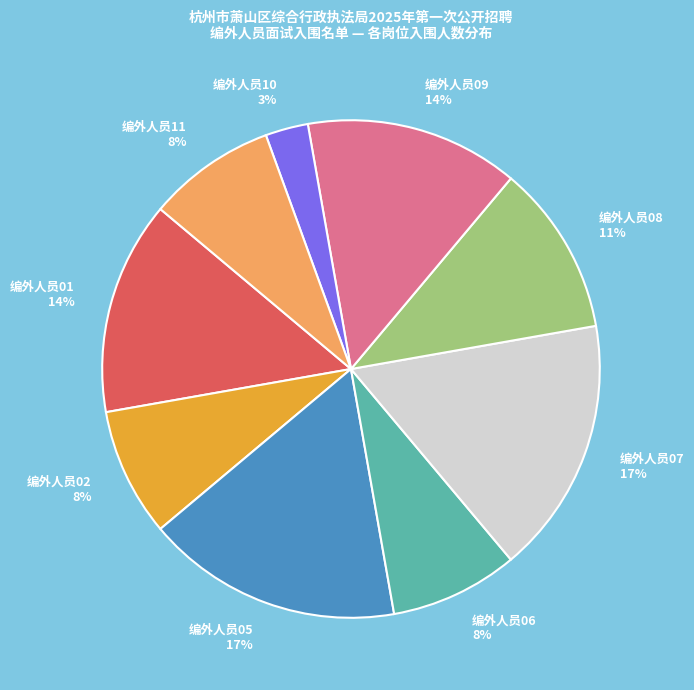

Count the number of slices in the pie.

9